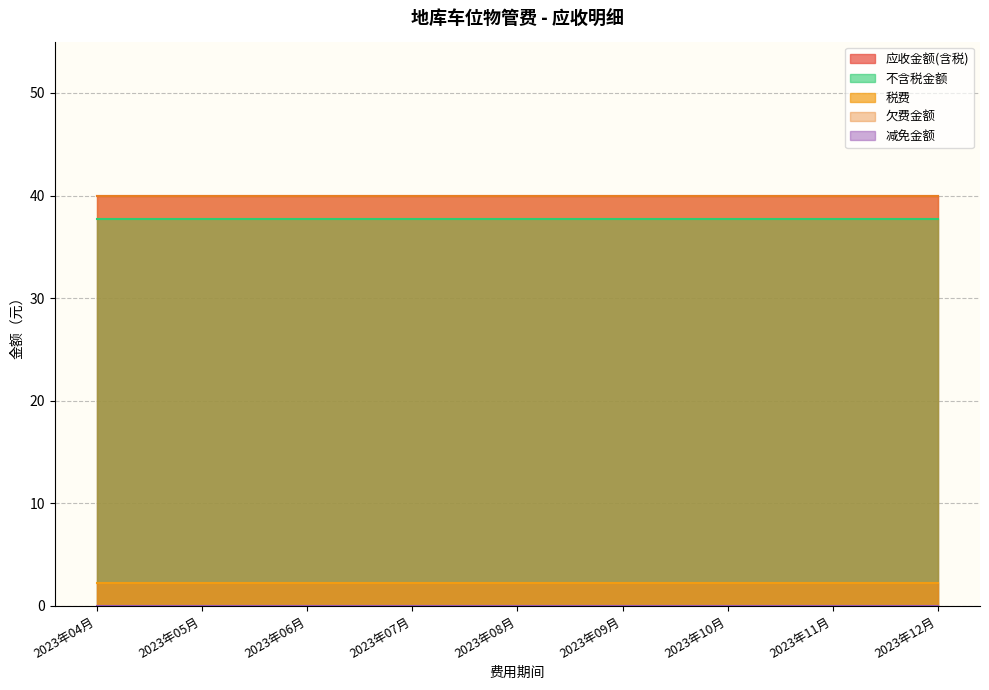

What is the total value across all series at 2023年04月?

120.0